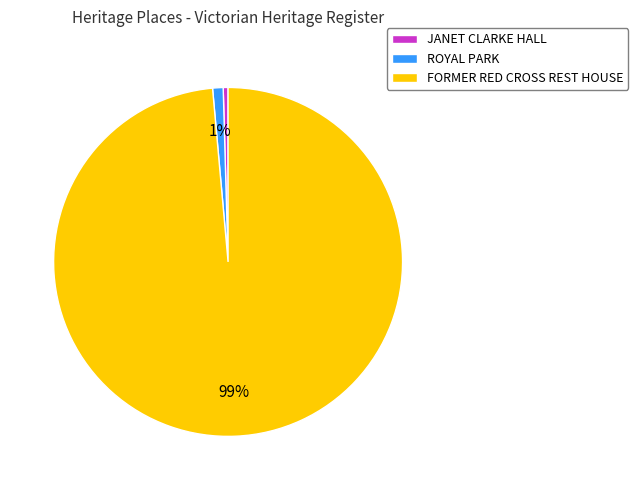

How many segments does this pie chart have?

3